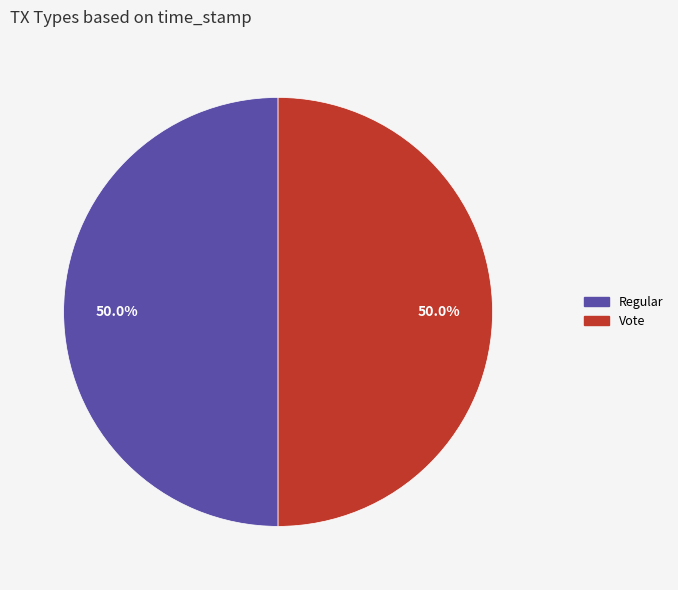

True or false: Regular accounts for 57% of the total.

False